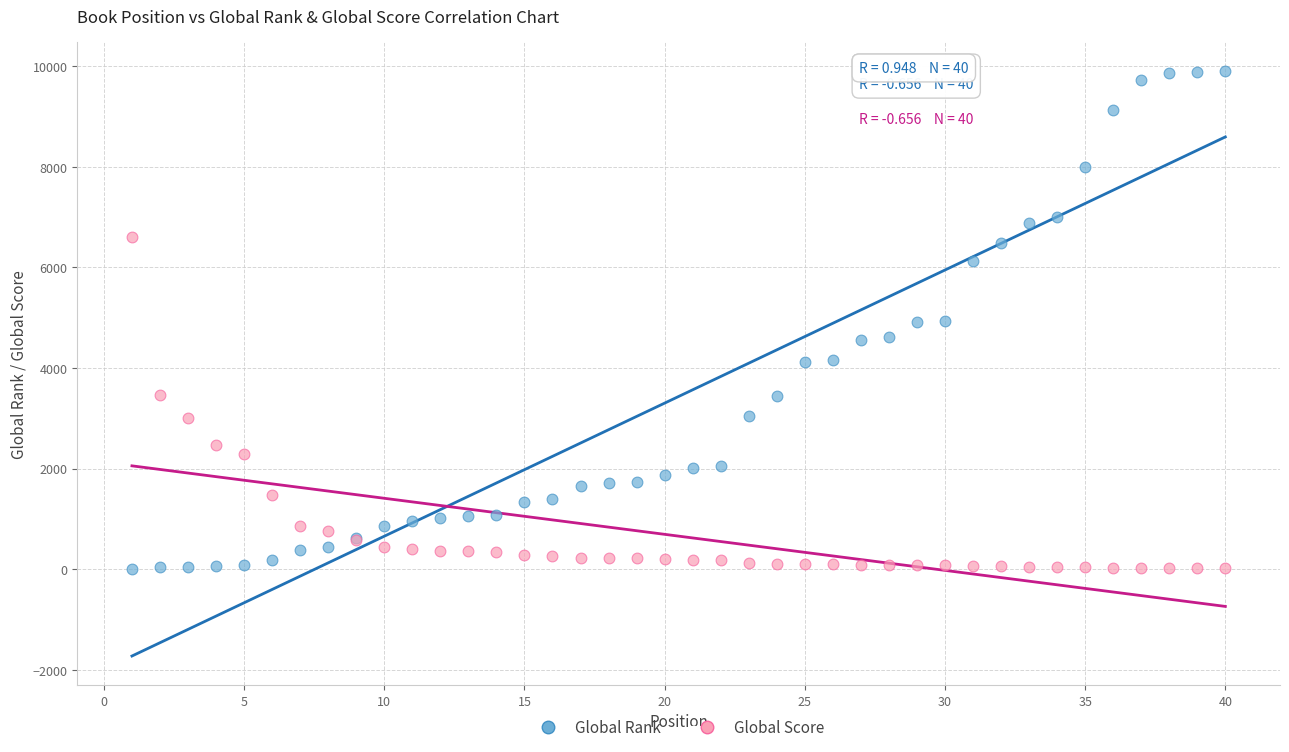

What is the X range (max minus min) for the scatter plot?

39